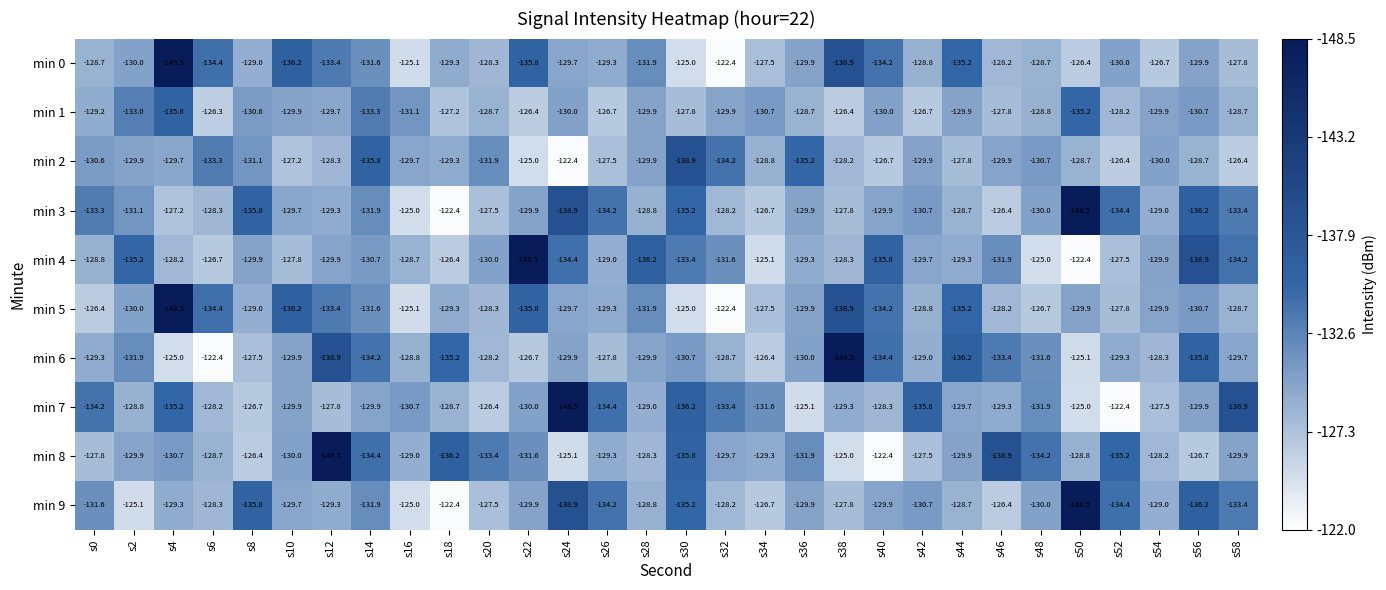

What value does the min 9 series have at s40?

-129.9